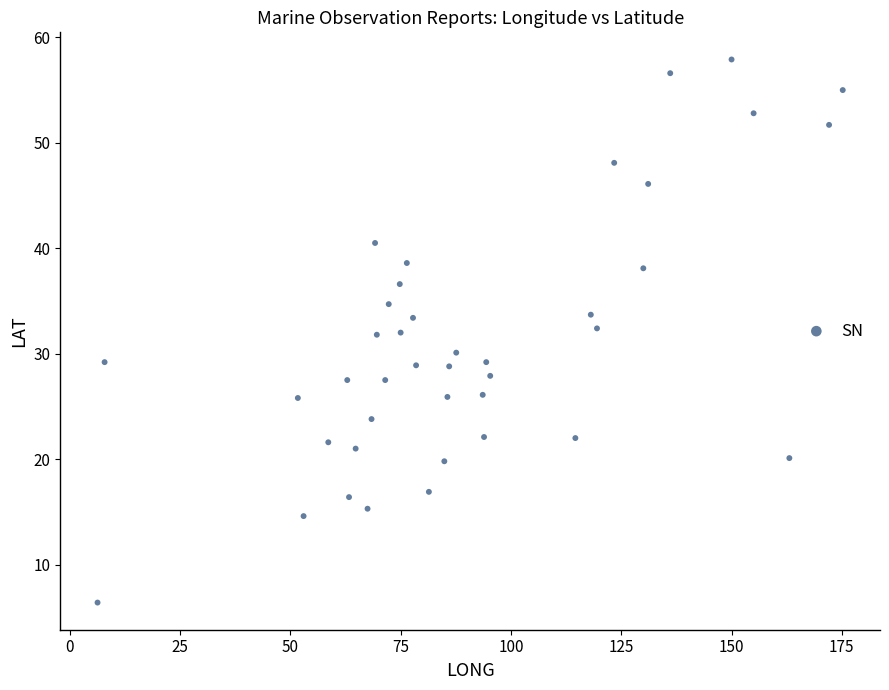

What is the range of X values (max minus min)?

168.9